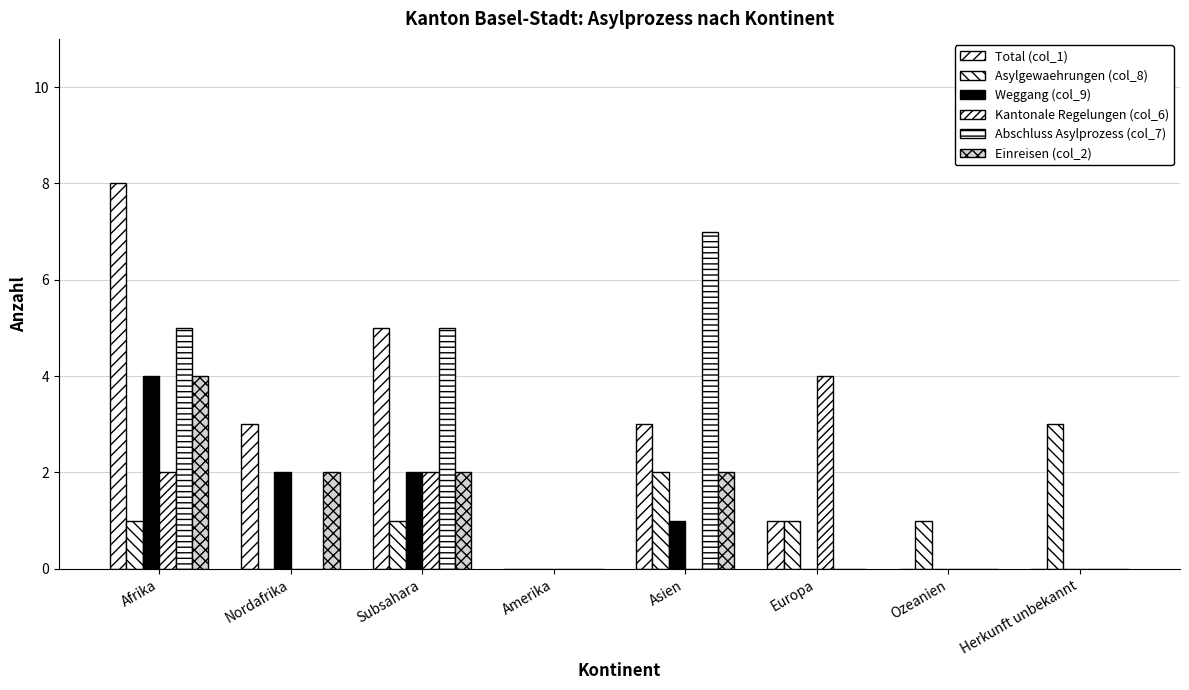

How many series are shown in this chart?

6